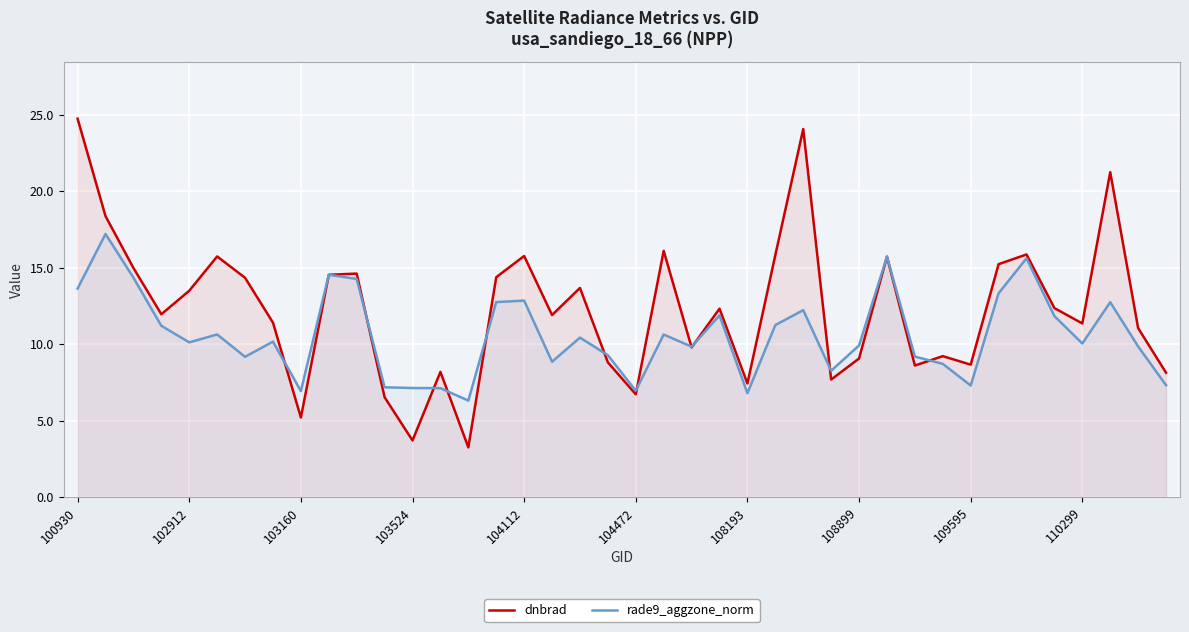

List the series in order of their peak value, lowest first.

rade9_aggzone_norm, dnbrad